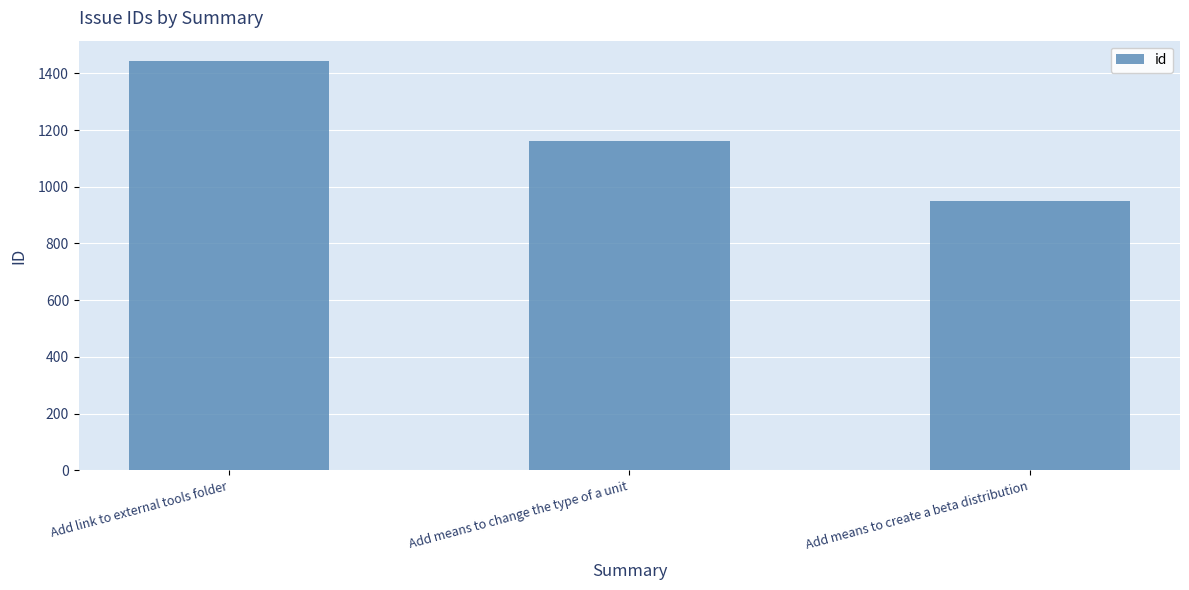

What is the maximum value shown in the chart?

1443